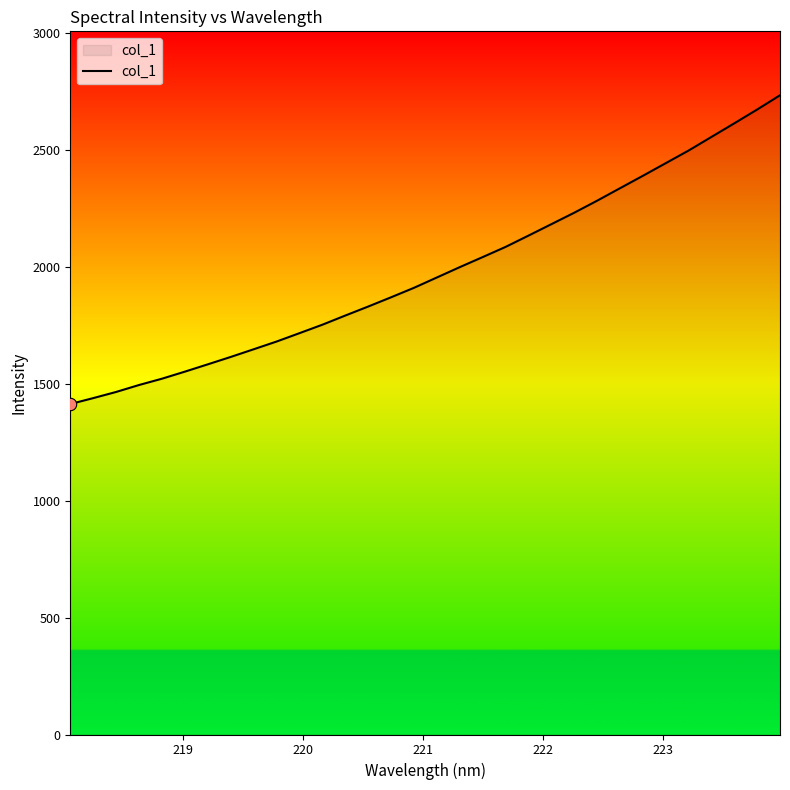

What is the greatest value displayed?

2733.4